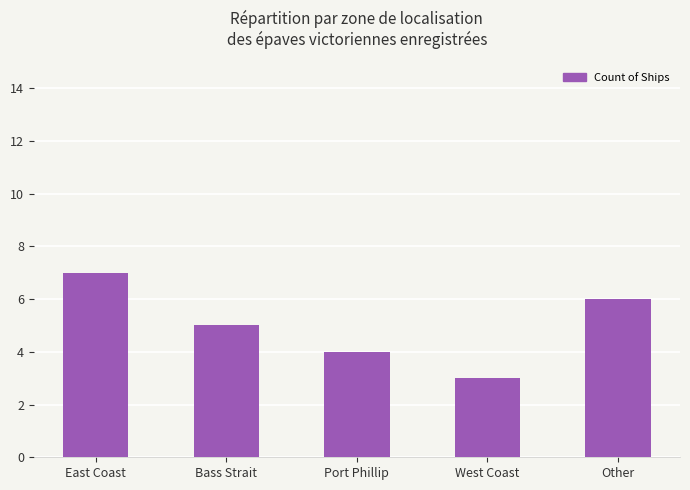

Approximately how many times larger is the value at Other compared to Bass Strait?

1.2